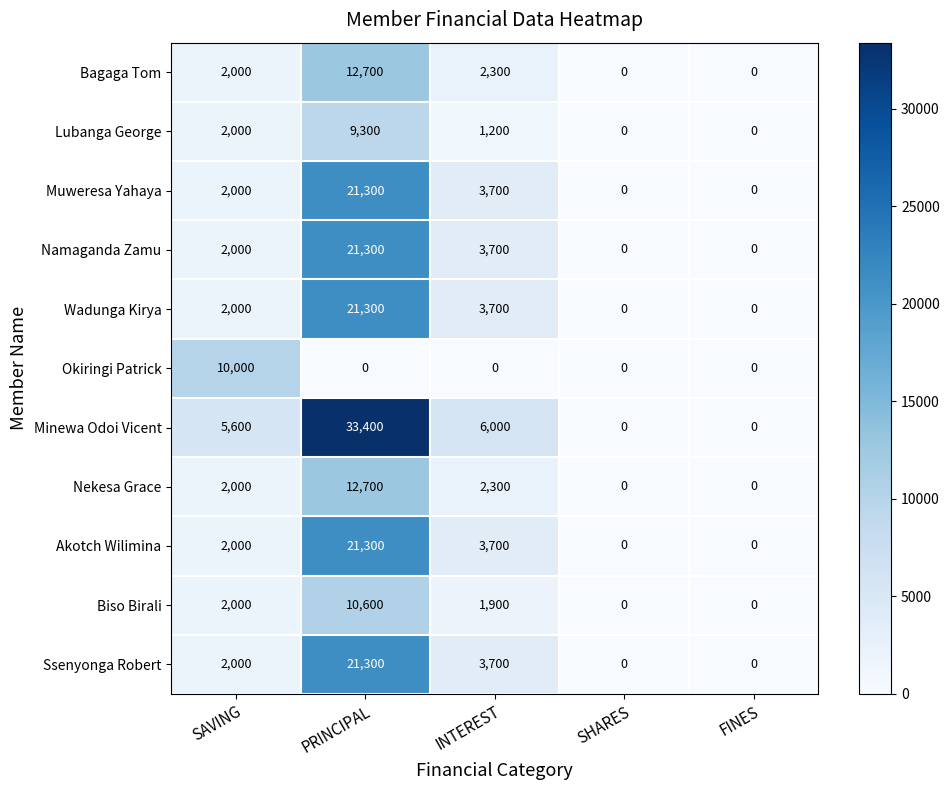

Which series has the widest spread of values?

Minewa Odoi Vicent